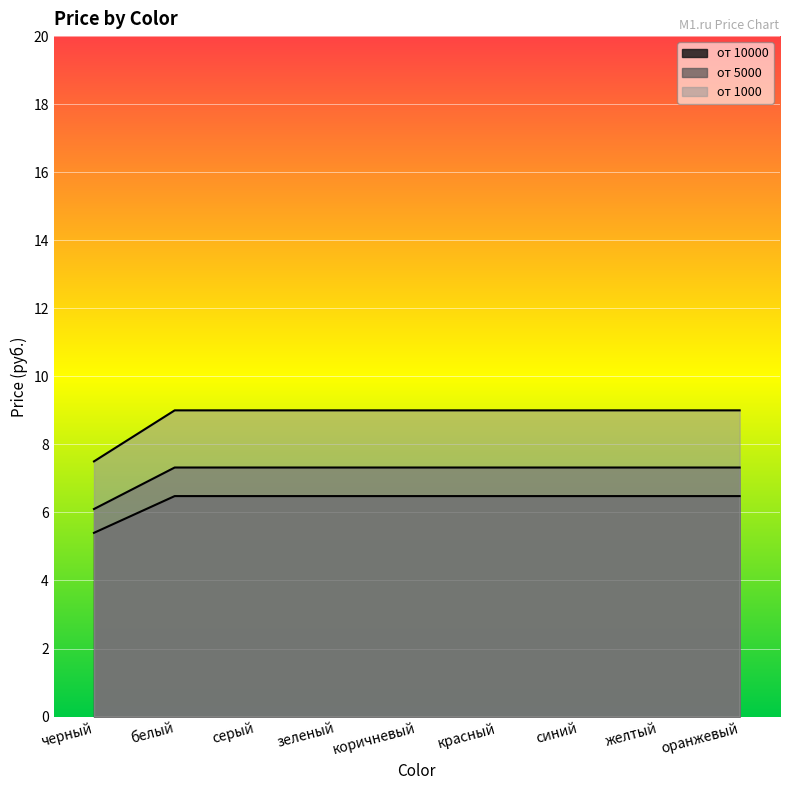

True or false: от 5000 has more than 2 interior local peaks.

False